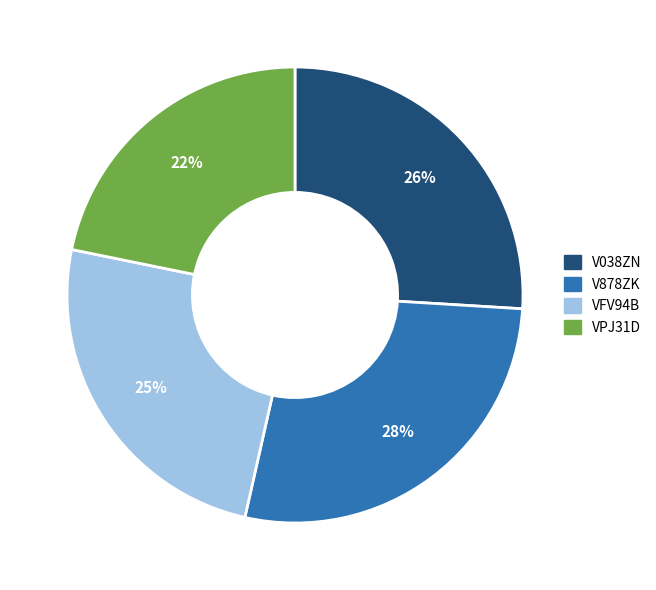

Between VFV94B and V038ZN, which is larger?

V038ZN